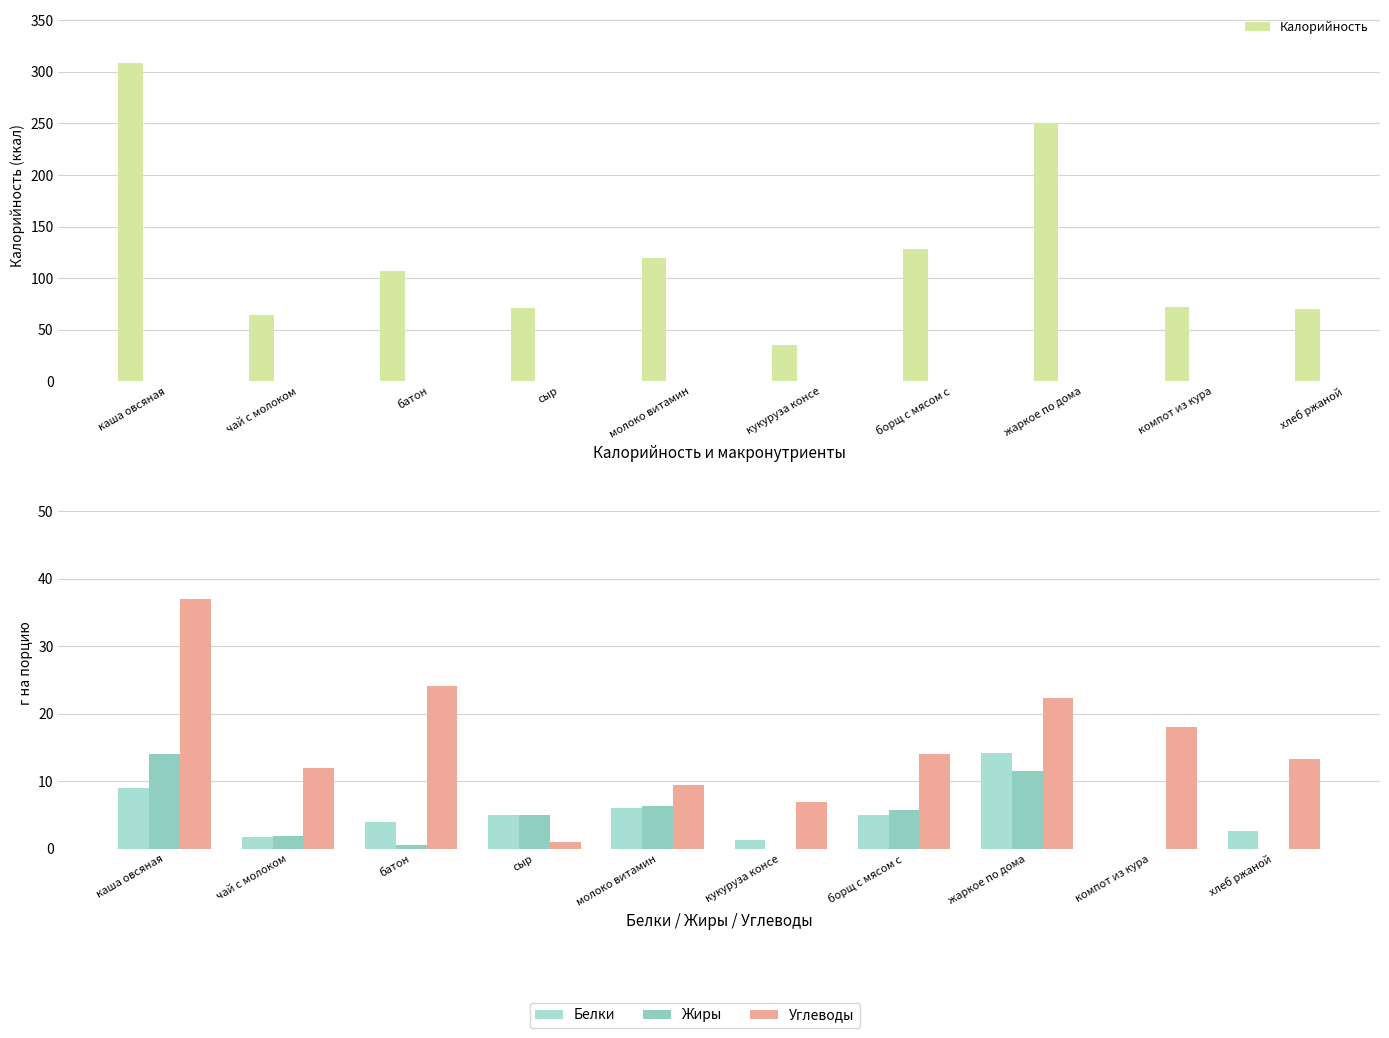

What is the total value across all series at чай с молоком?

79.6